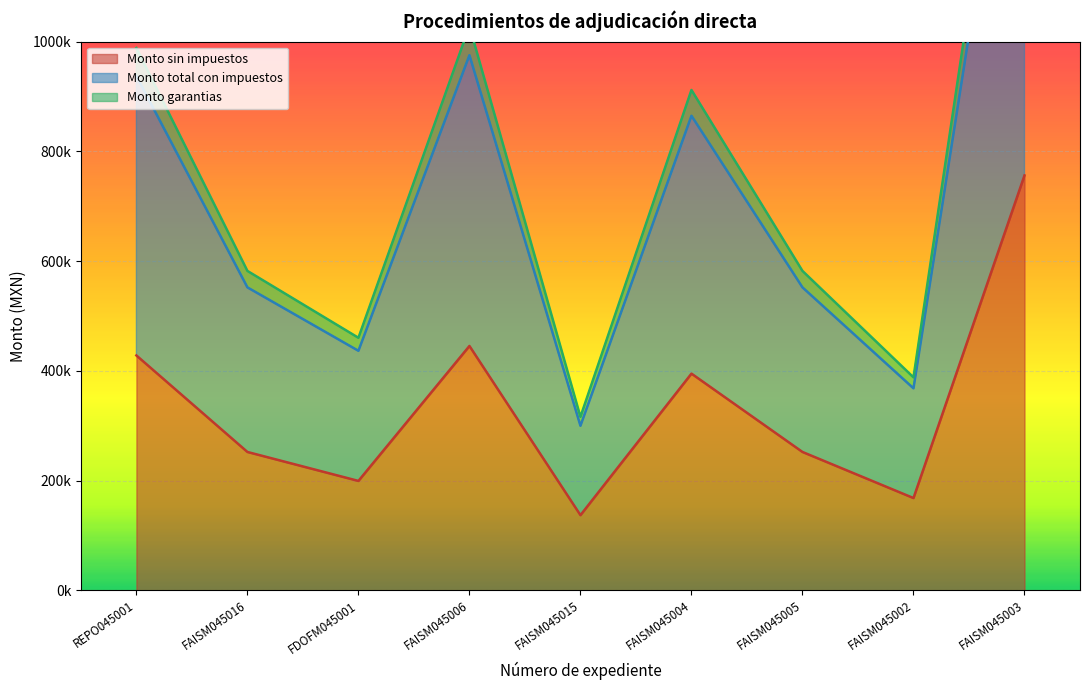

How many interior local peaks does the Monto total con impuestos series have?

2